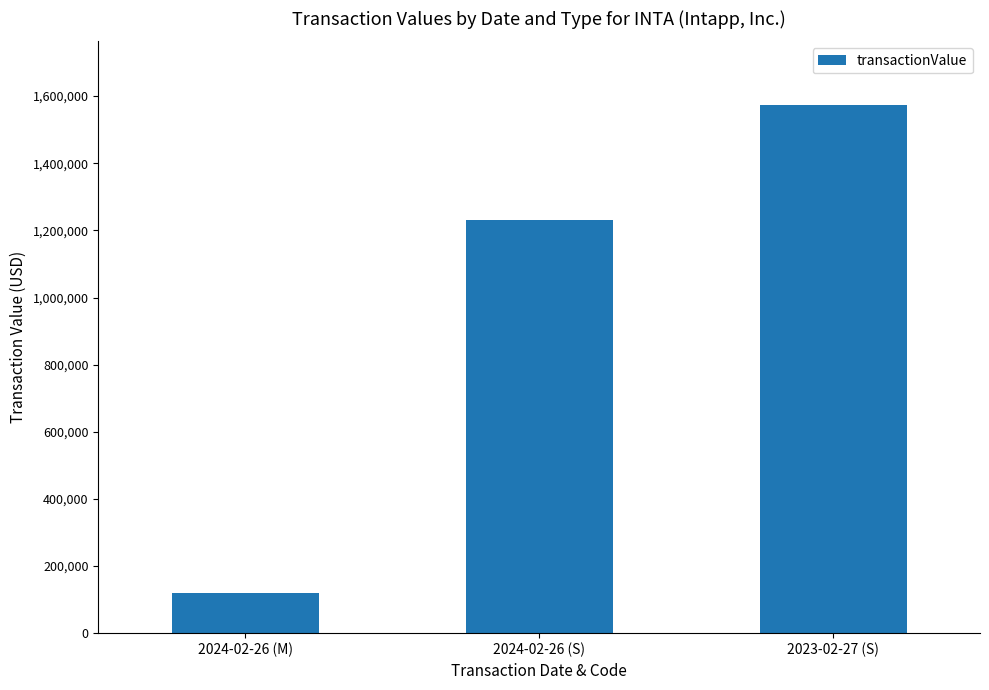

Rank the categories by value from lowest to highest.

2024-02-26 (M), 2024-02-26 (S), 2023-02-27 (S)